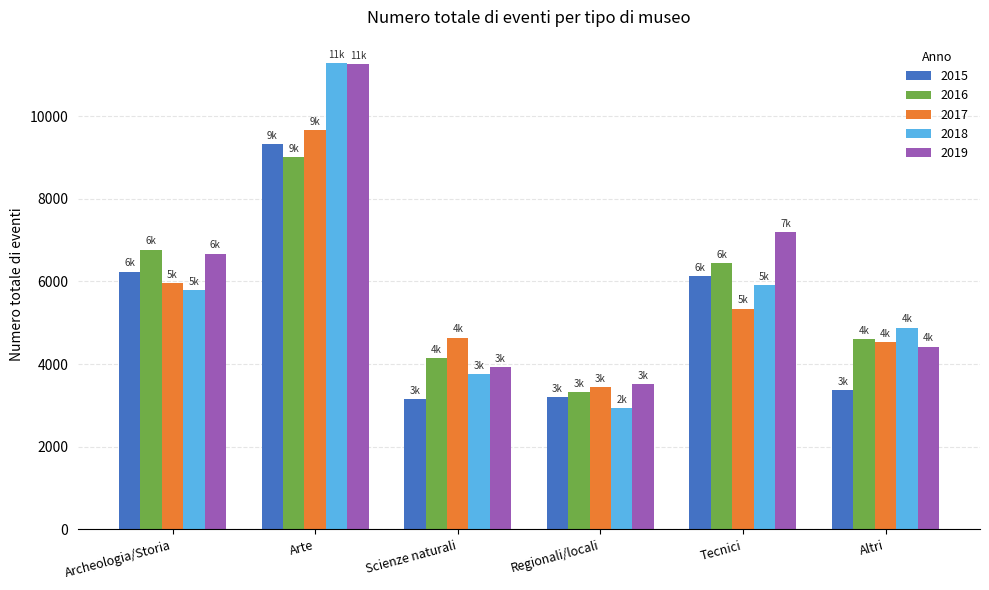

The value of 2016 at Archeologia/Storia is 6768. True or false?

True